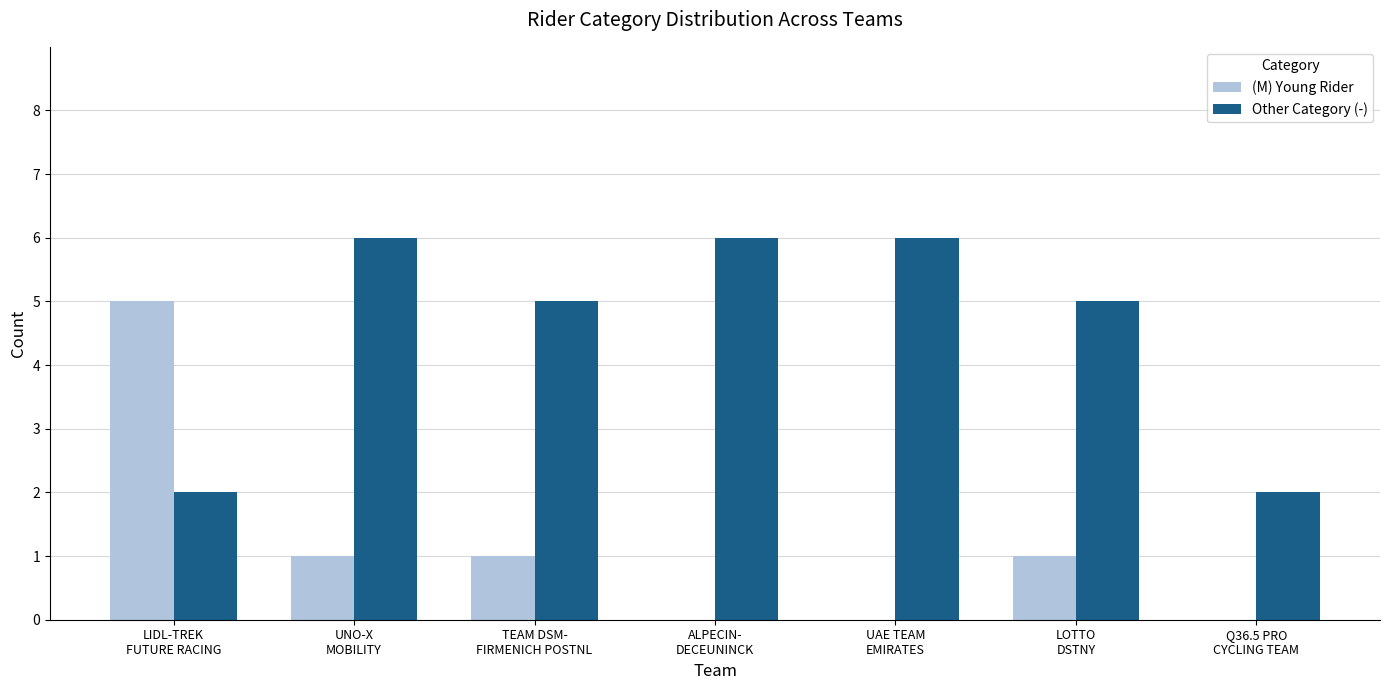

What is the maximum value shown in the chart?

6